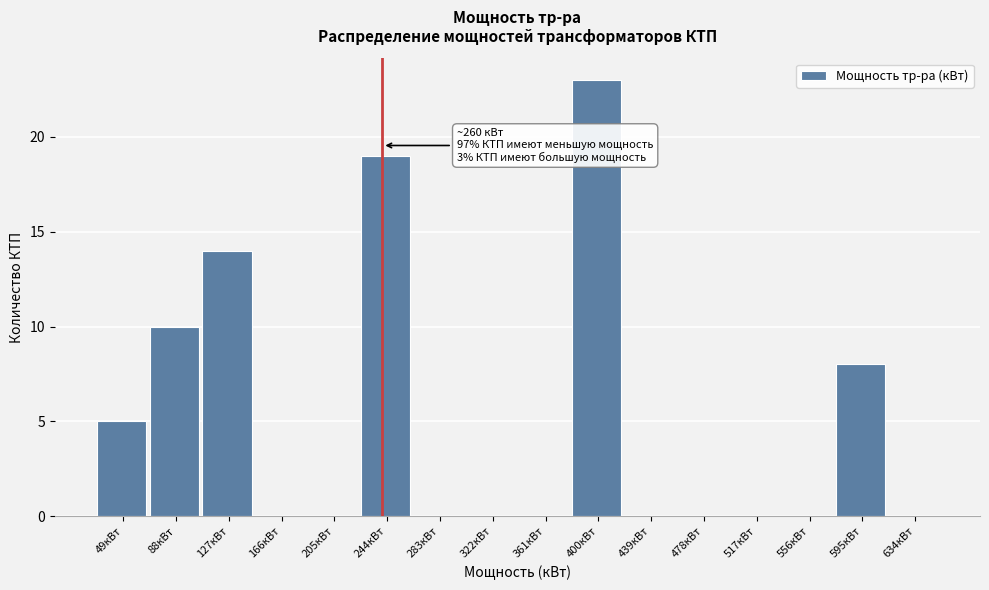

Reading right to left, list all the values displayed in this chart.

634кВт=0	595кВт=8	556кВт=0	517кВт=0	478кВт=0	439кВт=0	400кВт=23	361кВт=0	322кВт=0	283кВт=0	244кВт=19	205кВт=0	166кВт=0	127кВт=14	88кВт=10	49кВт=5